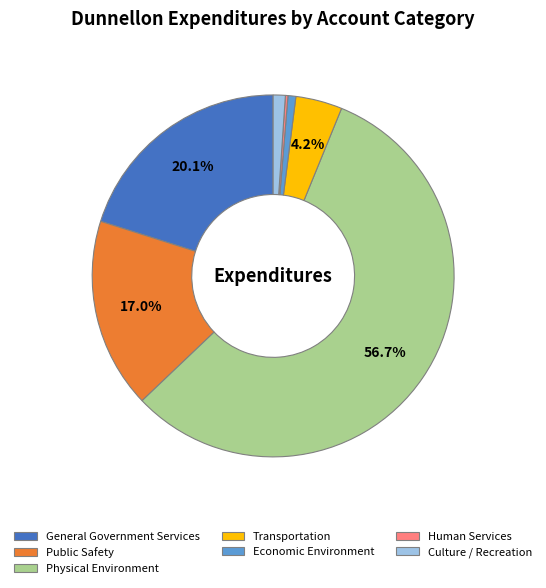

What is the total percentage of Physical Environment and General Government Services?

76.8%